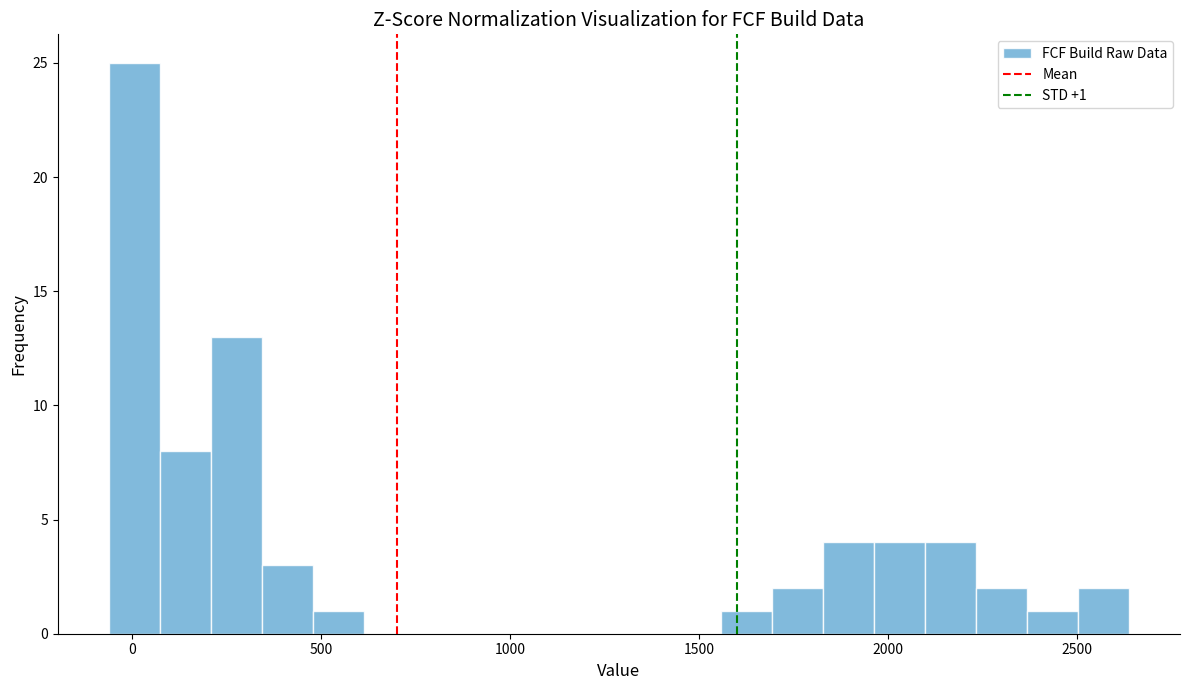

Read against the x-axis, roughly where is the centre of the tallest bar?

0